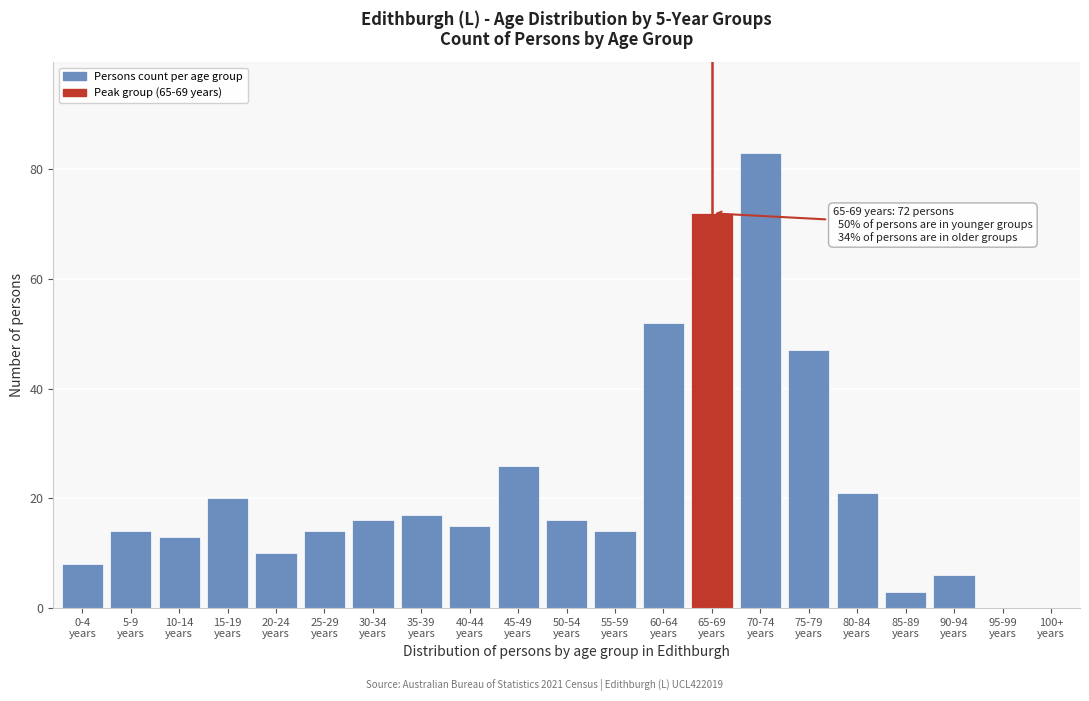

What is the greatest value displayed?

83